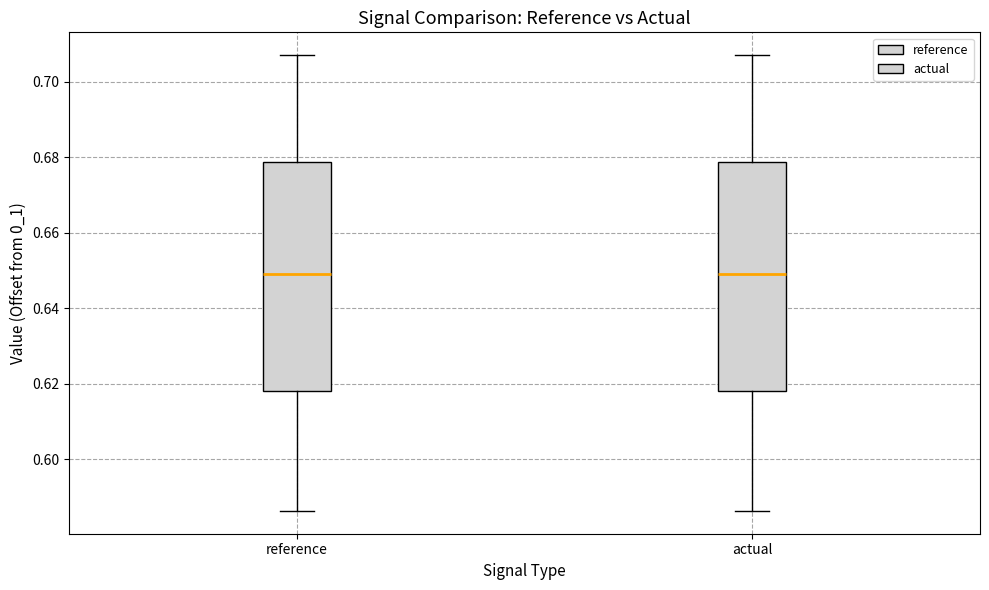

Where does the median line of the box for actual sit on the y-axis? The values are not printed on the chart, so give them approximately, as read against the axis.

0.650